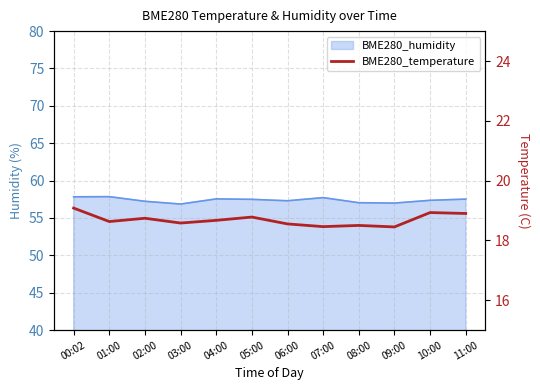

What is the label of the 4th point from the left?

03:00